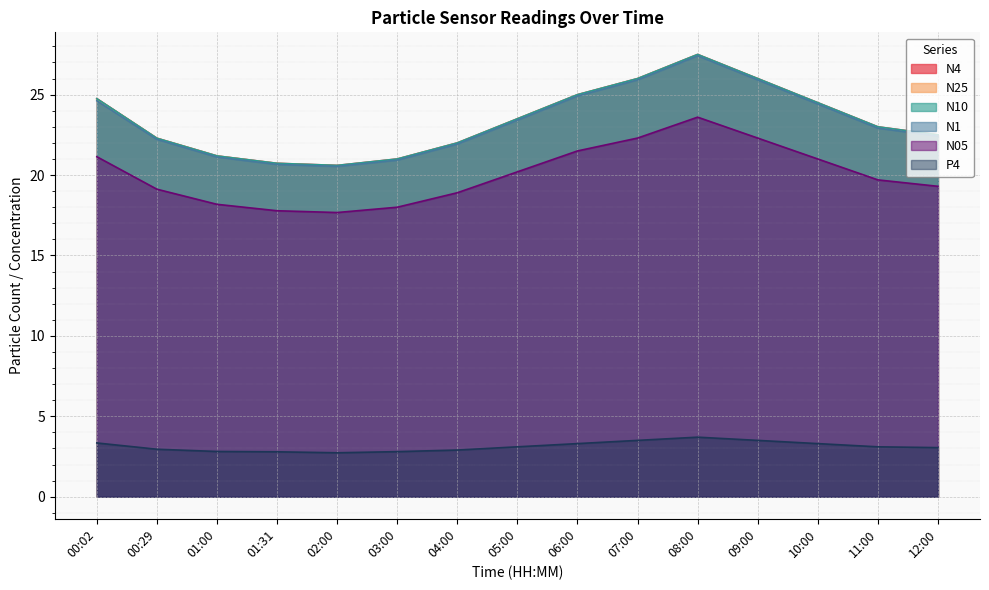

Rank the categories by N4 value from highest to lowest.

08:00, 07:00, 09:00, 06:00, 00:02, 10:00, 05:00, 11:00, 12:00, 00:29, 04:00, 01:00, 03:00, 01:31, 02:00